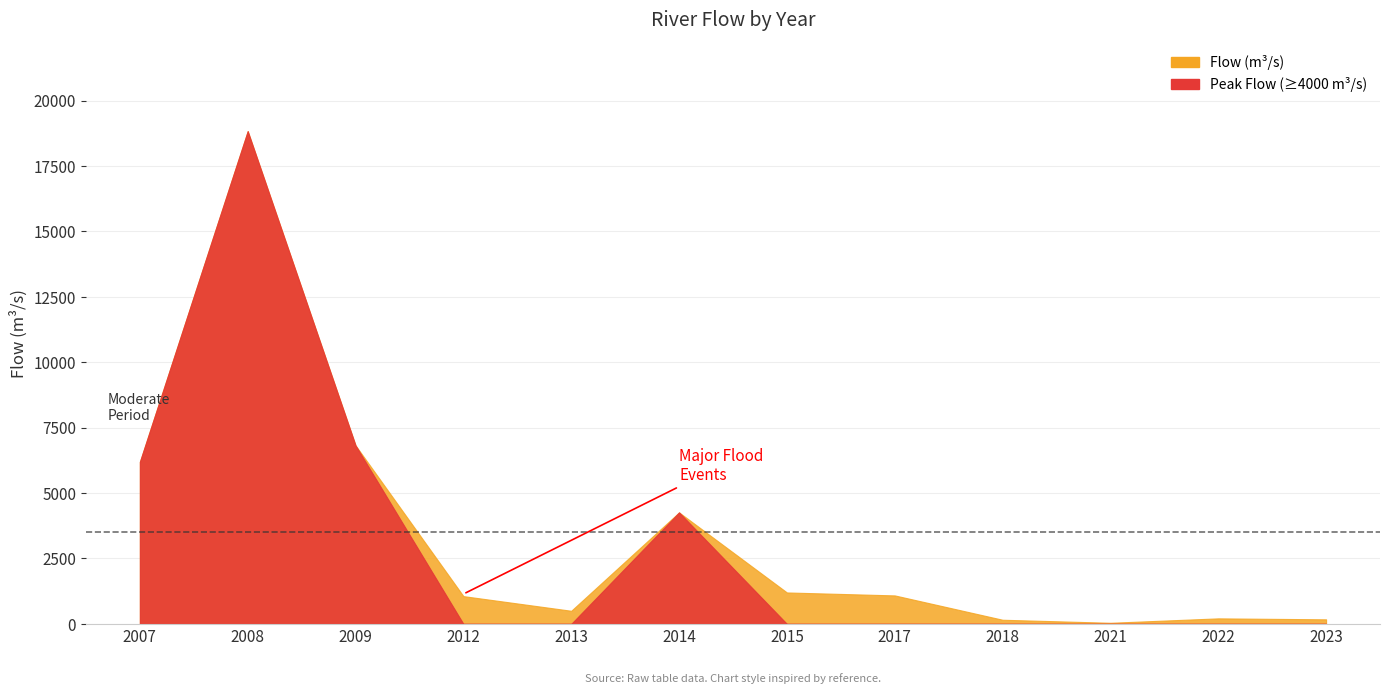

What is the minimum value shown in the chart?

0.4